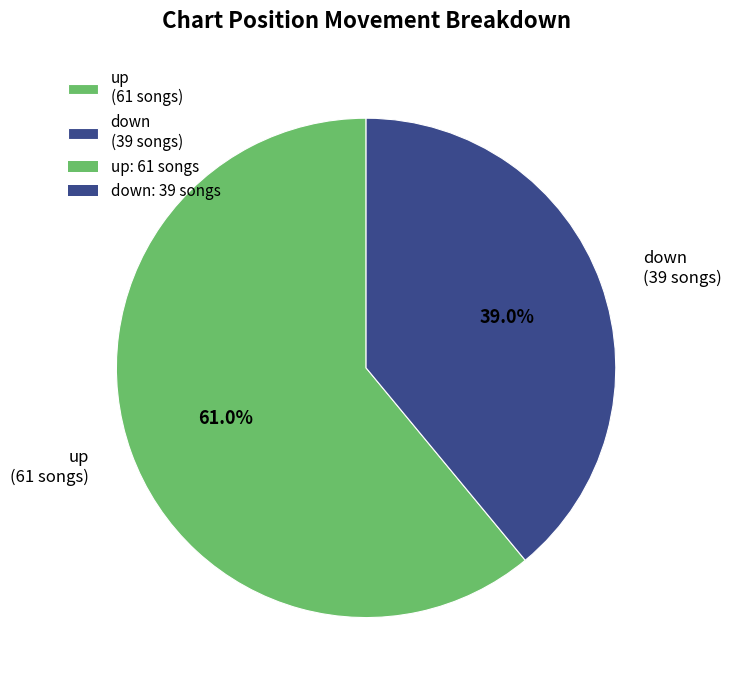

Is up the majority of the pie?

Yes